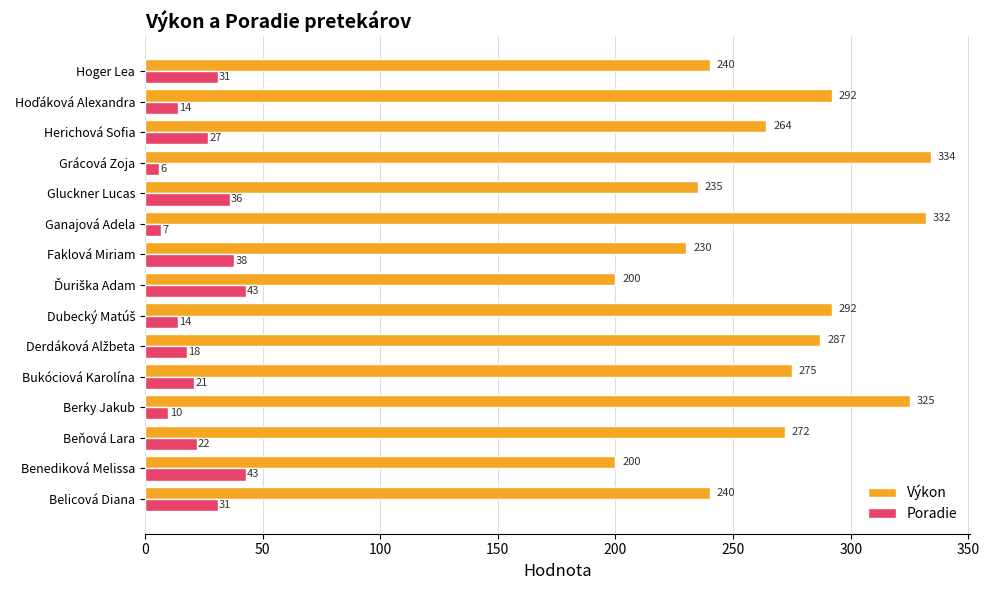

Read the Poradie value at Hoger Lea.

31